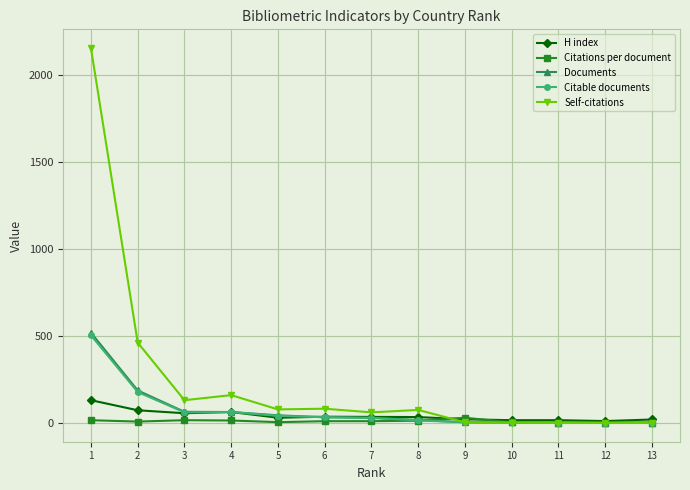

True or false: Citations per document has more than 1 interior local peaks.

True